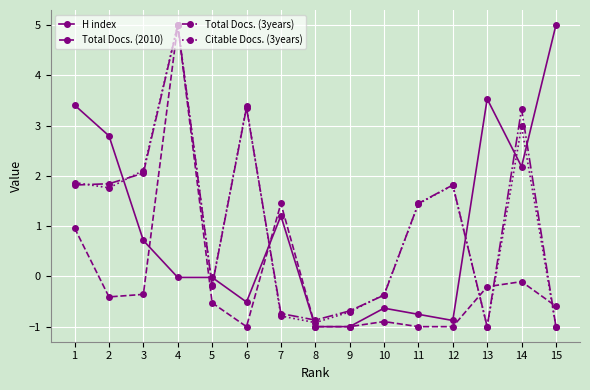

The Citable Docs. (3years) series shows 3.0 at 14. True or false?

True